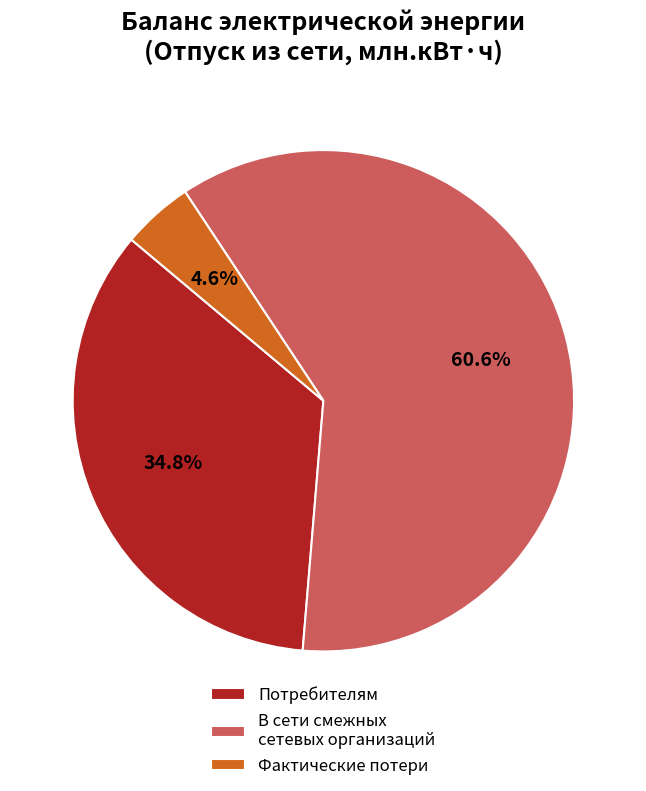

How many slices are in this pie chart?

3